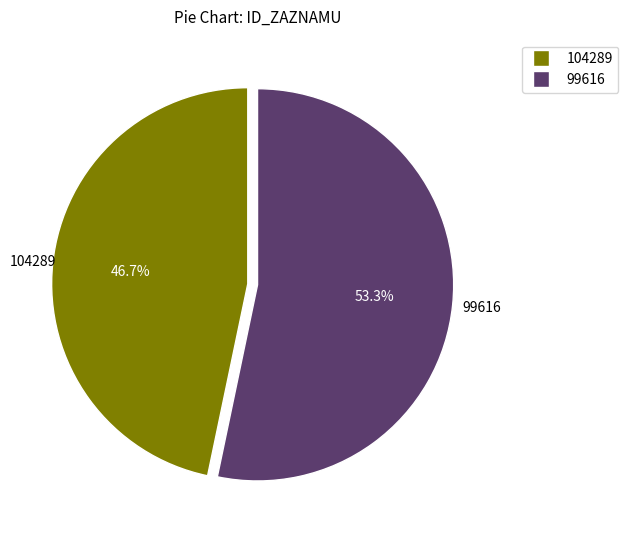

Which slice is the smallest?

104289